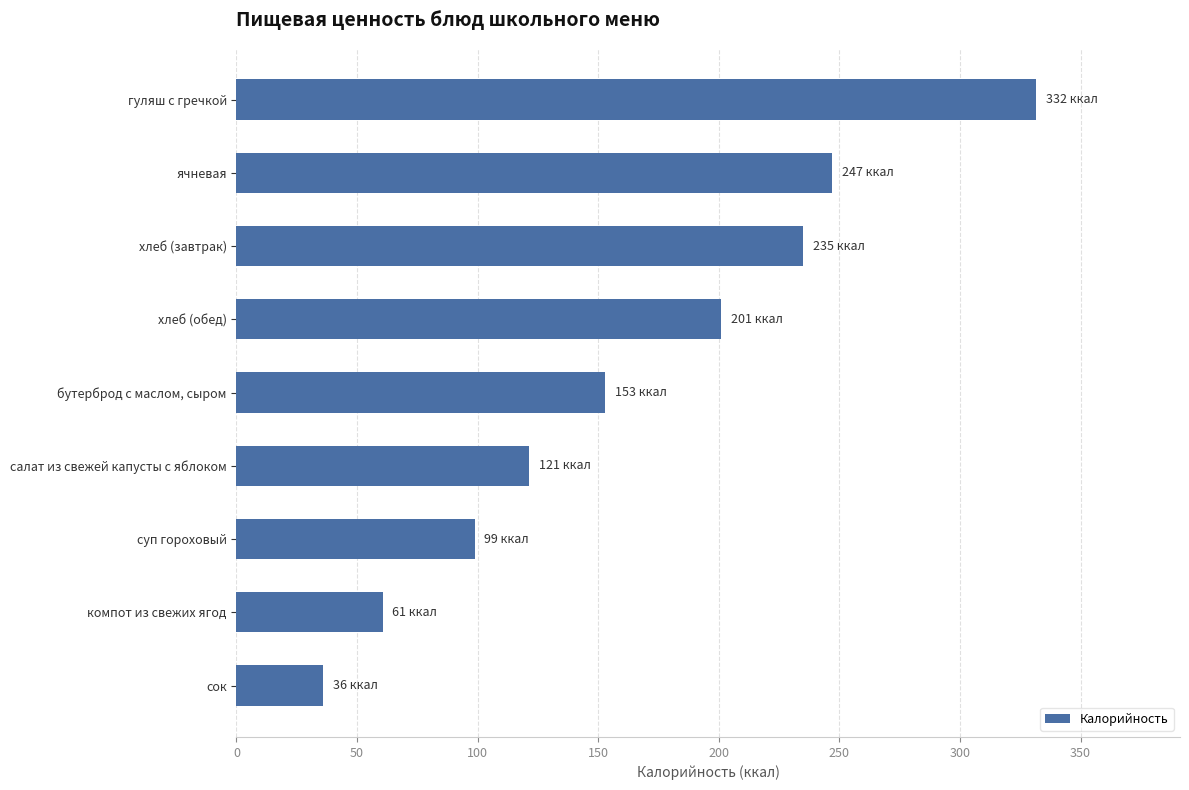

Reading bottom to top, transcribe all the data shown in this chart.

36.0	60.6	98.8	121.4	153.0	201.0	235.0	246.9	331.5